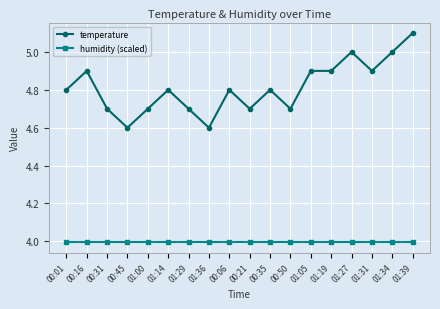

Reading right to left, transcribe all the data shown in this chart.

temperature: 01:39=5.1	01:34=5.0	01:31=4.9	01:27=5.0	01:19=4.9	01:05=4.9	00:50=4.7	00:35=4.8	00:21=4.7	00:06=4.8	01:36=4.6	01:29=4.7	01:14=4.8	01:00=4.7	00:45=4.6	00:31=4.7	00:16=4.9	00:01=4.8
humidity (scaled): 01:39=4.0	01:34=4.0	01:31=4.0	01:27=4.0	01:19=4.0	01:05=4.0	00:50=4.0	00:35=4.0	00:21=4.0	00:06=4.0	01:36=4.0	01:29=4.0	01:14=4.0	01:00=4.0	00:45=4.0	00:31=4.0	00:16=4.0	00:01=4.0